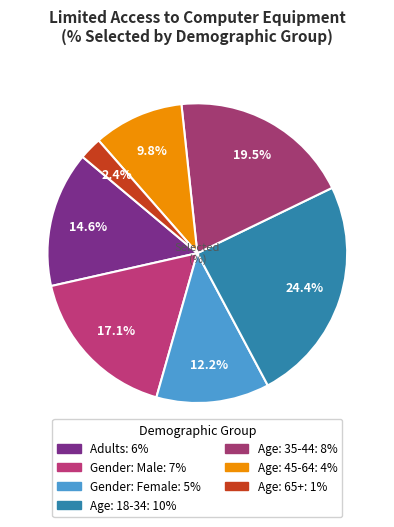

Rank the categories by value from lowest to highest.

Age: 65+, Age: 45-64, Gender: Female, Adults, Gender: Male, Age: 35-44, Age: 18-34